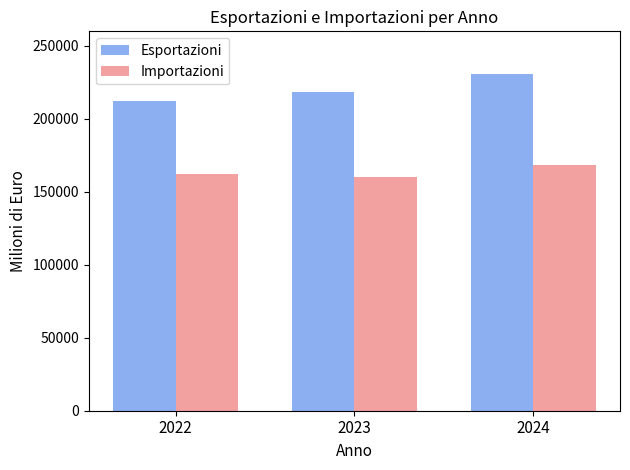

How many groups of bars are there?

3